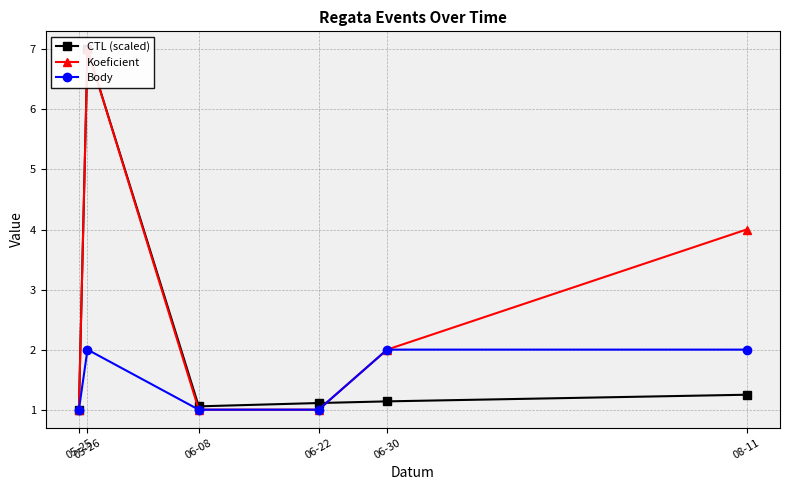

True or false: Koeficient and Body intersect in this chart.

False